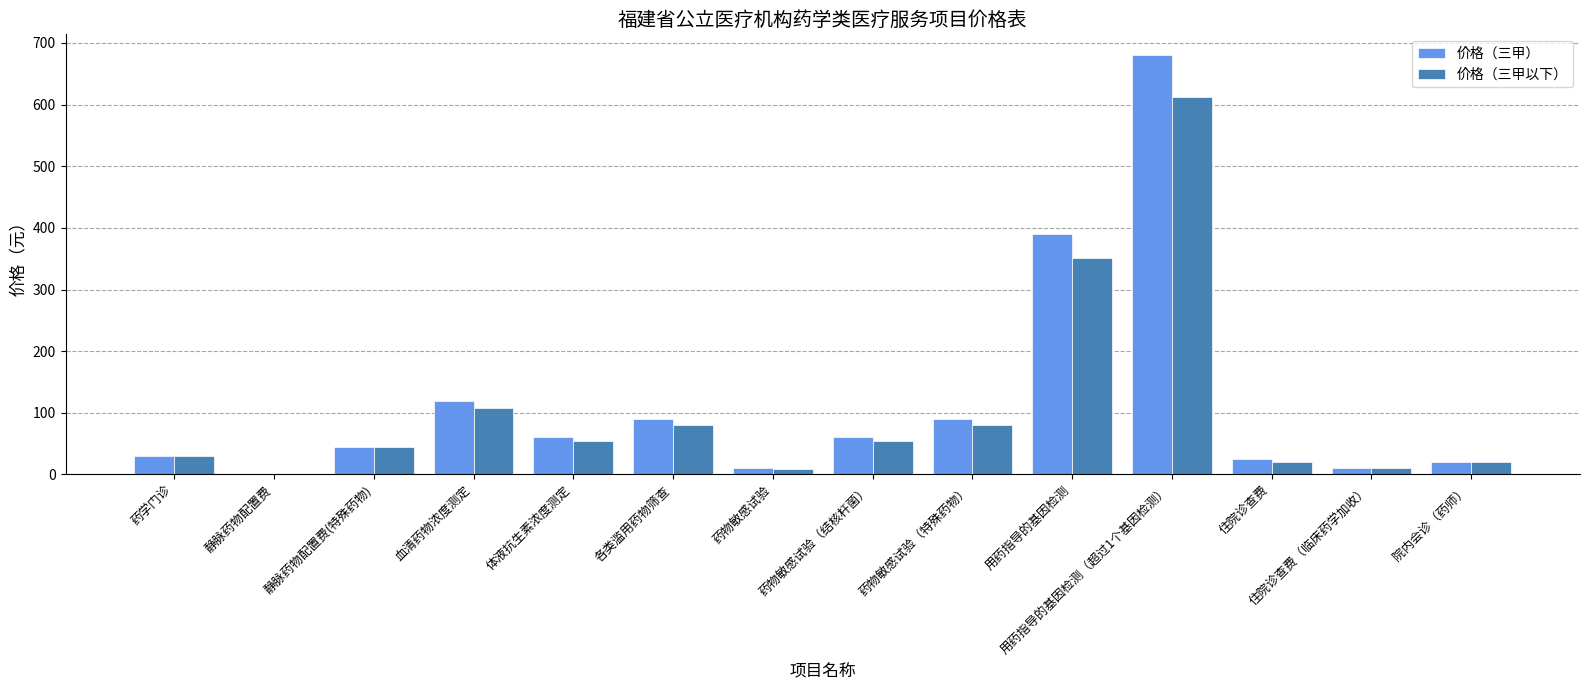

What is the average value of the 价格（三甲以下） series?

106